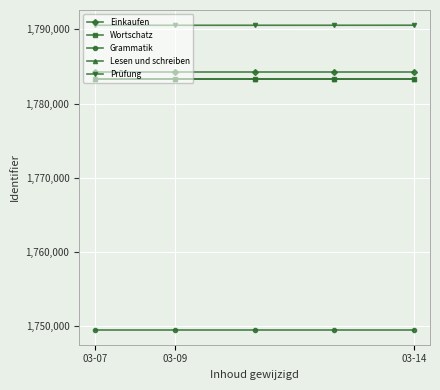

What is the average value of the Einkaufen series?

1784237